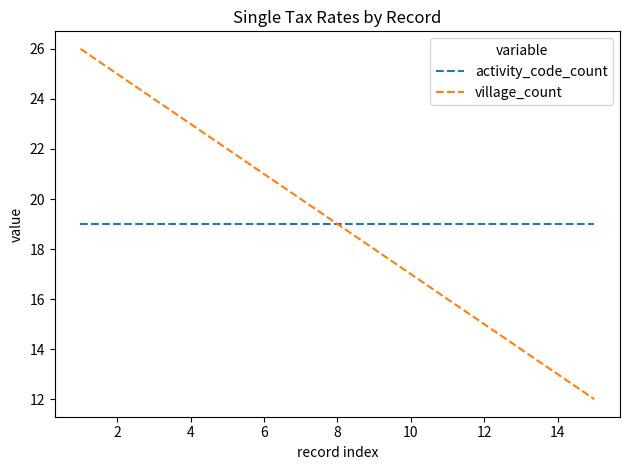

List the series in order of their peak value, highest first.

village_count, activity_code_count